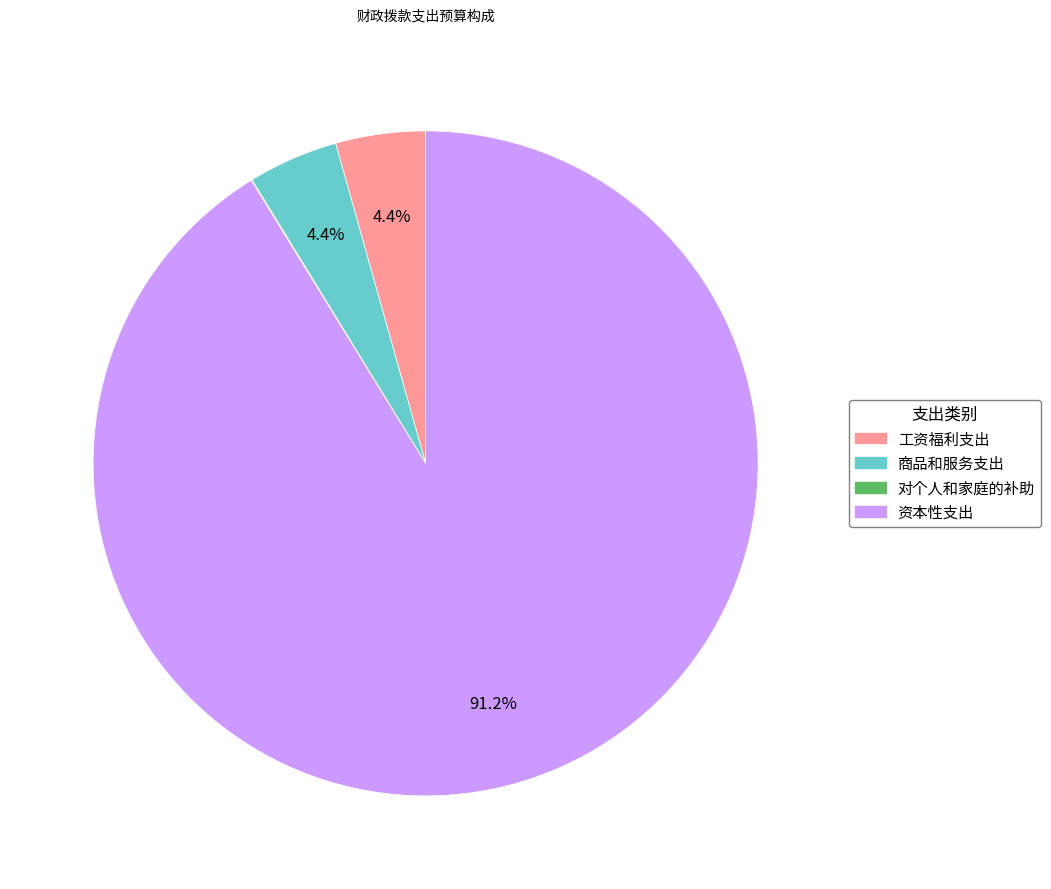

What portion of the pie excludes 工资福利支出?

95.6%